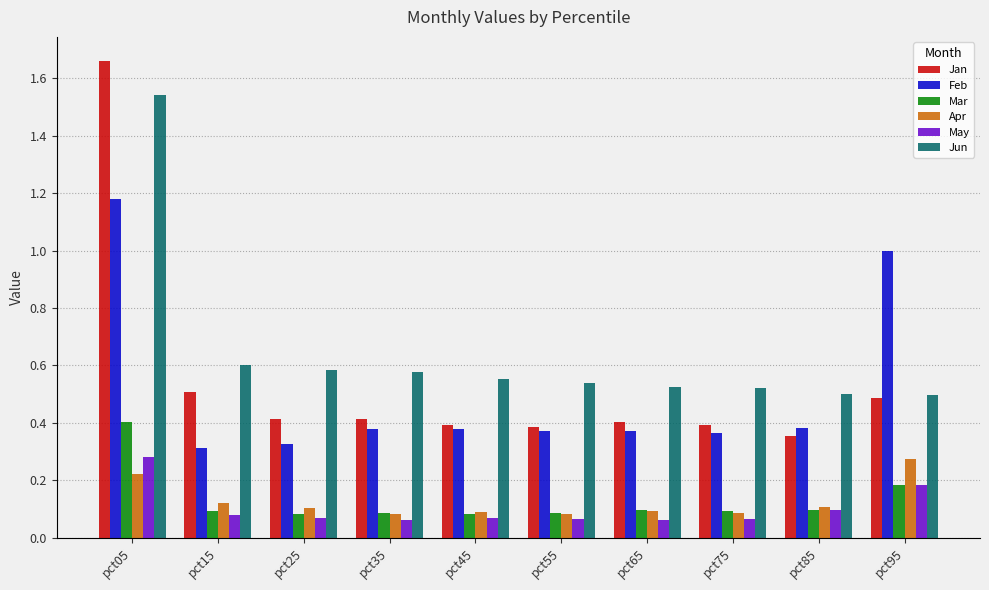

Which category has the highest value across all series?

pct05